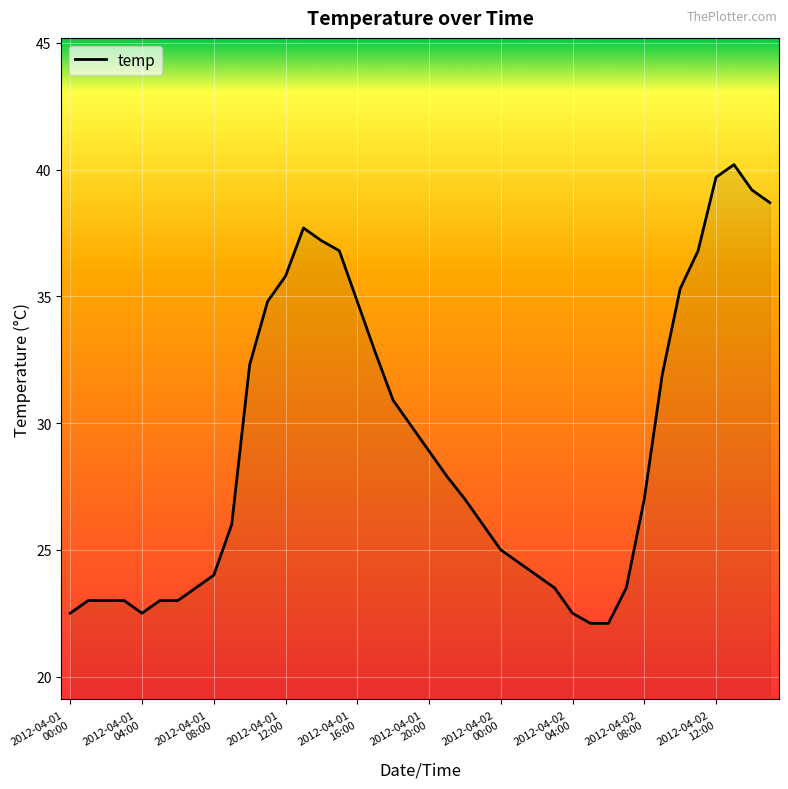

What is the difference between the maximum and minimum values?

18.1